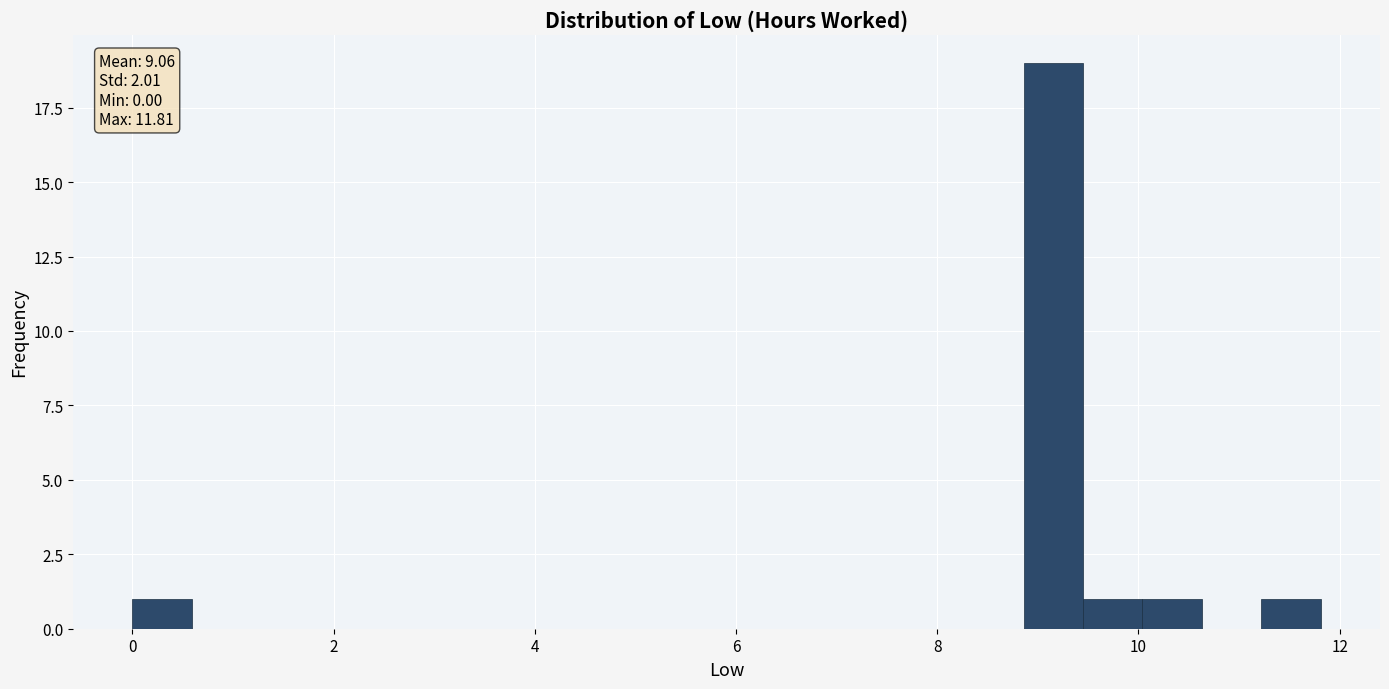

Around what value on the x-axis is the tallest bar? Give the approximate position of its centre, as read against the axis.

9.2